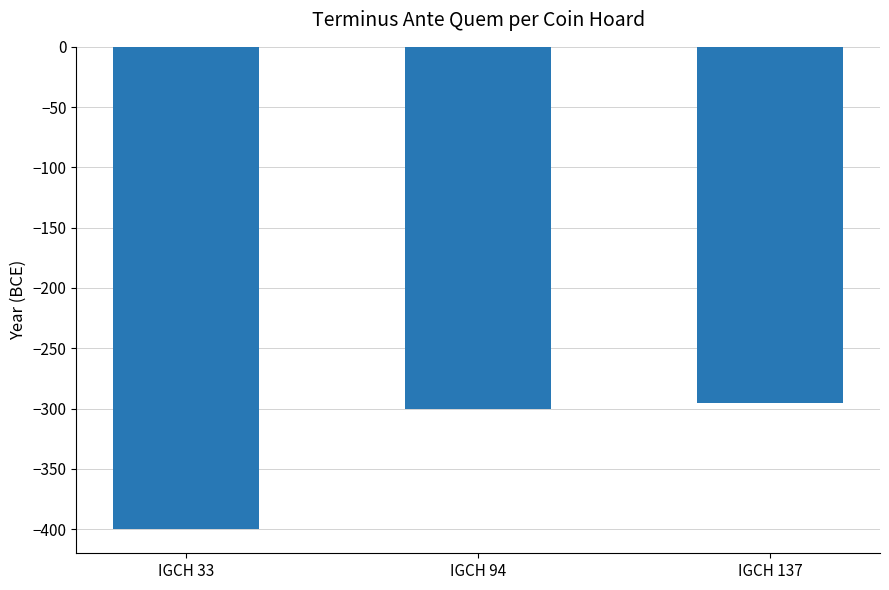

The chart shows a value of -400 at IGCH 33. True or false?

True